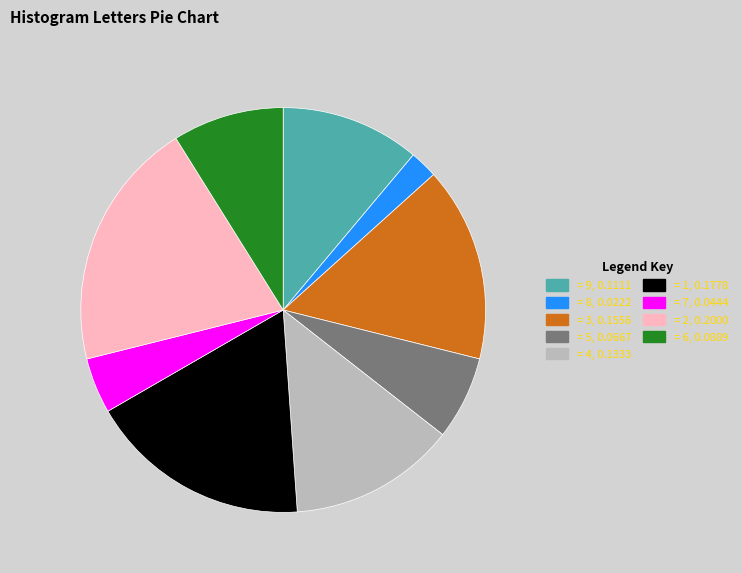

Is there a majority slice in this chart?

No